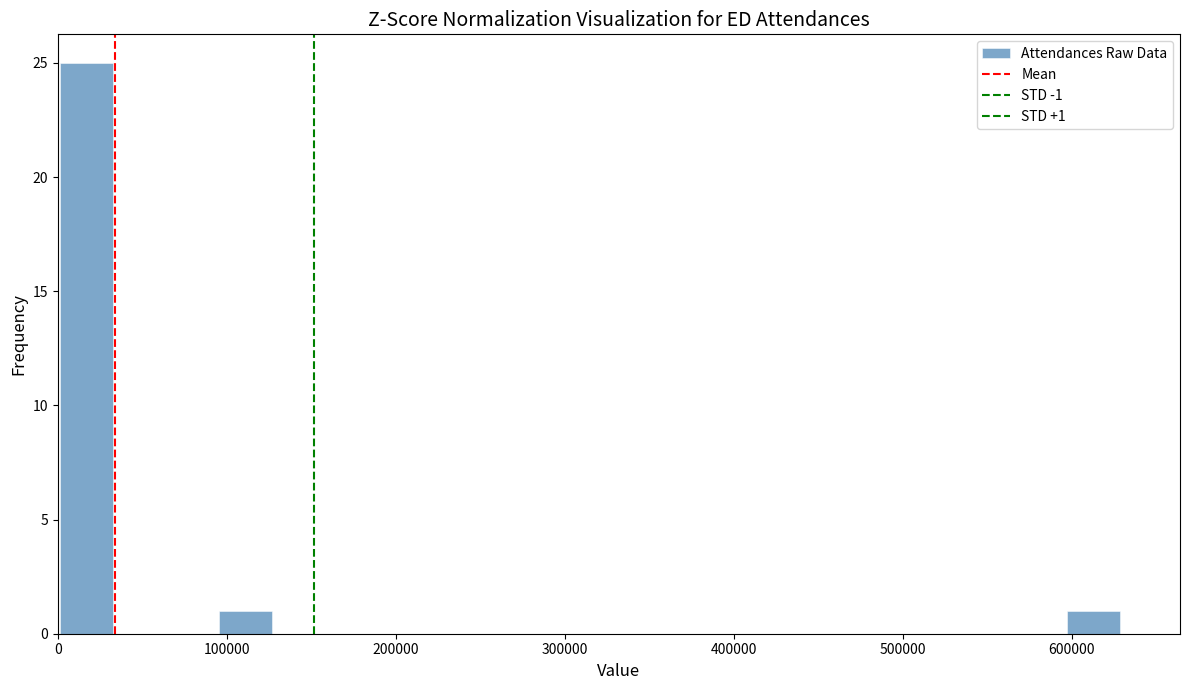

Read against the x-axis, roughly where is the centre of the tallest bar?

20000